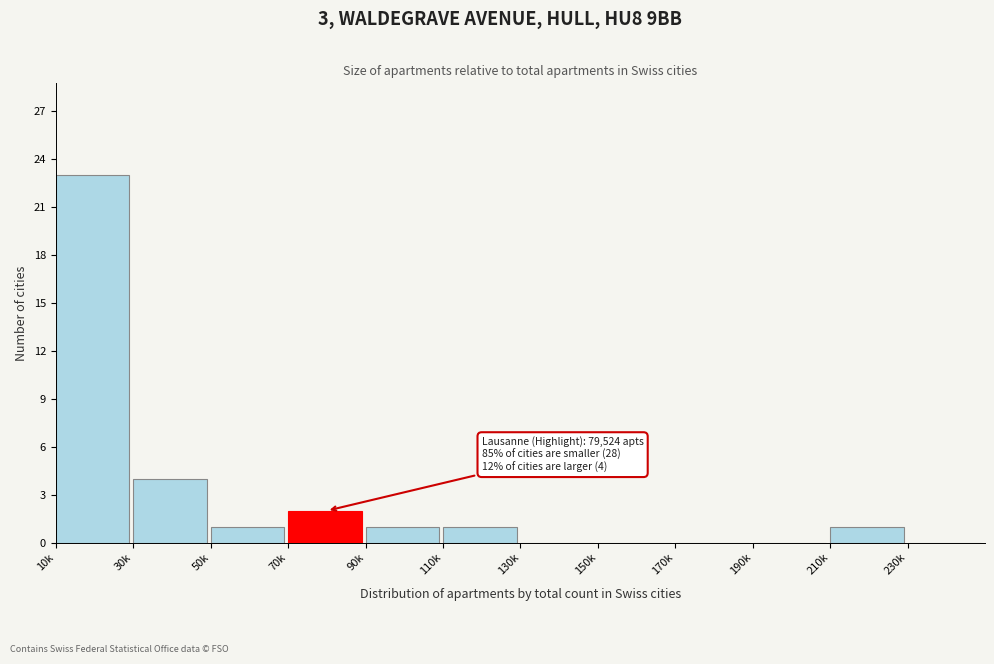

Reading left to right, what are all the values shown in this chart?

10k=23	30k=4	50k=1	70k=2	90k=1	110k=1	130k=0	150k=0	170k=0	190k=0	210k=1	230k=0